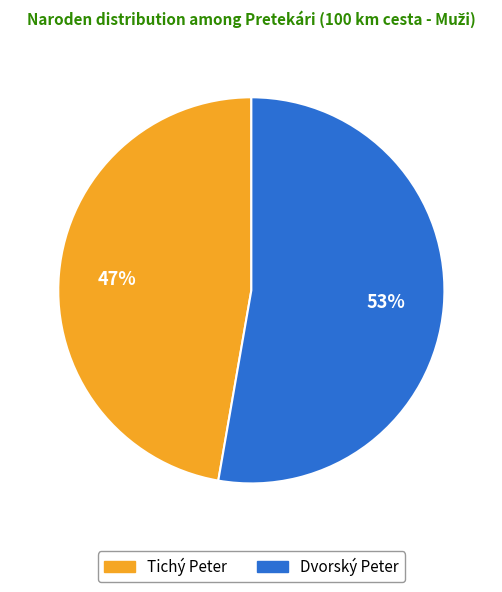

True or false: Dvorský Peter accounts for 44% of the total.

False